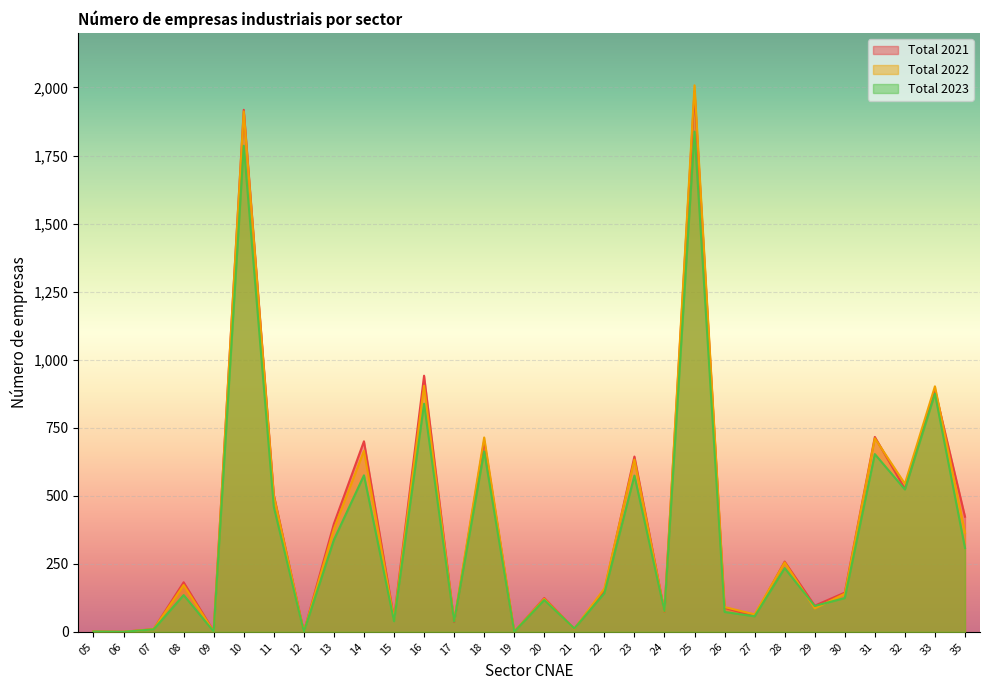

What is the maximum value shown in the chart?

2008